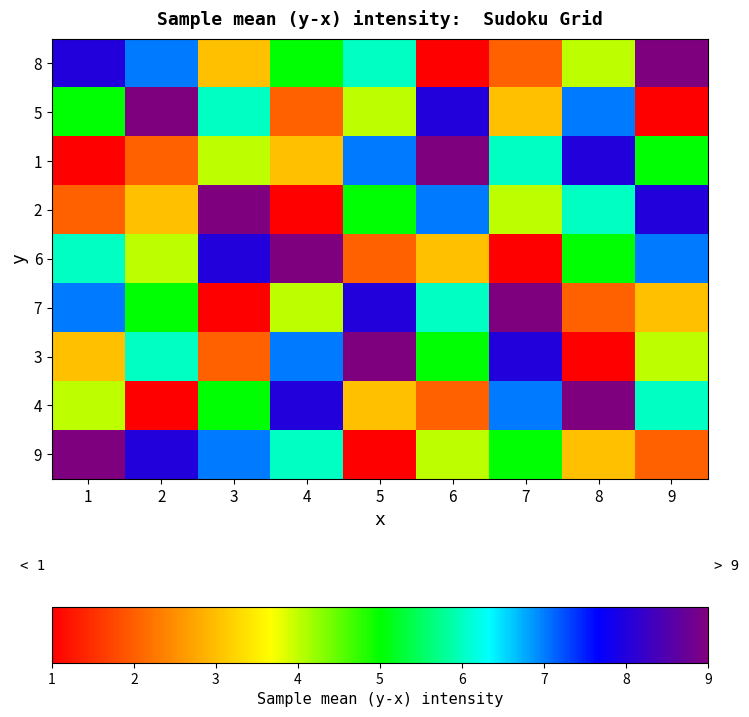

Reading right to left, list all the values displayed in this chart.

9: 9=2	8=3	7=5	6=4	5=1	4=6	3=7	2=8	1=9
4: 9=6	8=9	7=7	6=2	5=3	4=8	3=5	2=1	1=4
3: 9=4	8=1	7=8	6=5	5=9	4=7	3=2	2=6	1=3
7: 9=3	8=2	7=9	6=6	5=8	4=4	3=1	2=5	1=7
6: 9=7	8=5	7=1	6=3	5=2	4=9	3=8	2=4	1=6
2: 9=8	8=6	7=4	6=7	5=5	4=1	3=9	2=3	1=2
1: 9=5	8=8	7=6	6=9	5=7	4=3	3=4	2=2	1=1
5: 9=1	8=7	7=3	6=8	5=4	4=2	3=6	2=9	1=5
8: 9=9	8=4	7=2	6=1	5=6	4=5	3=3	2=7	1=8